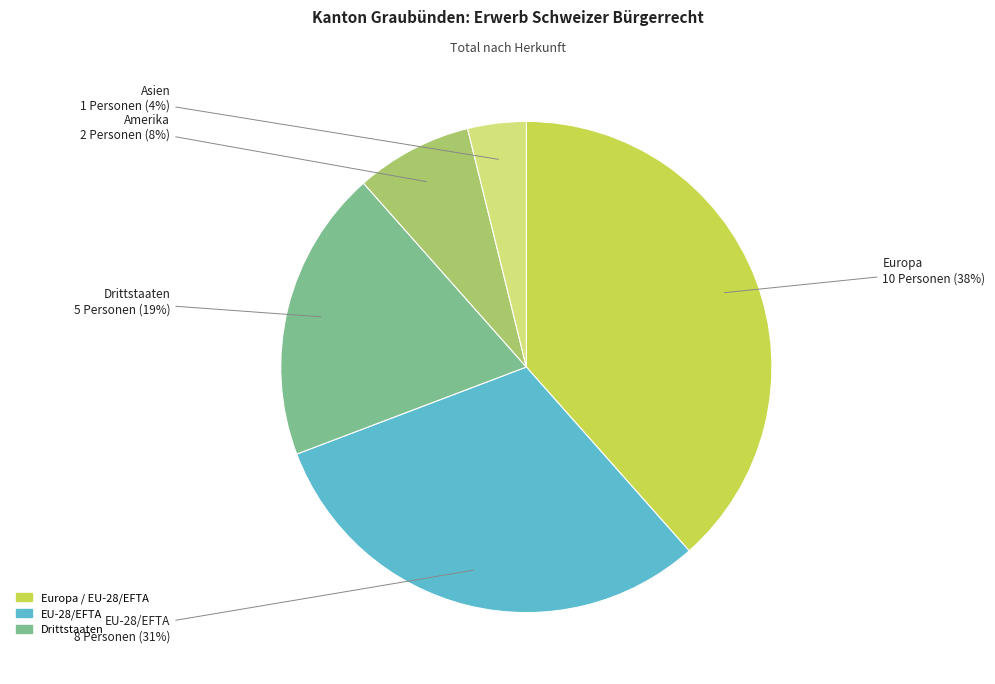

To the nearest percent, what is the average slice percentage?

20%